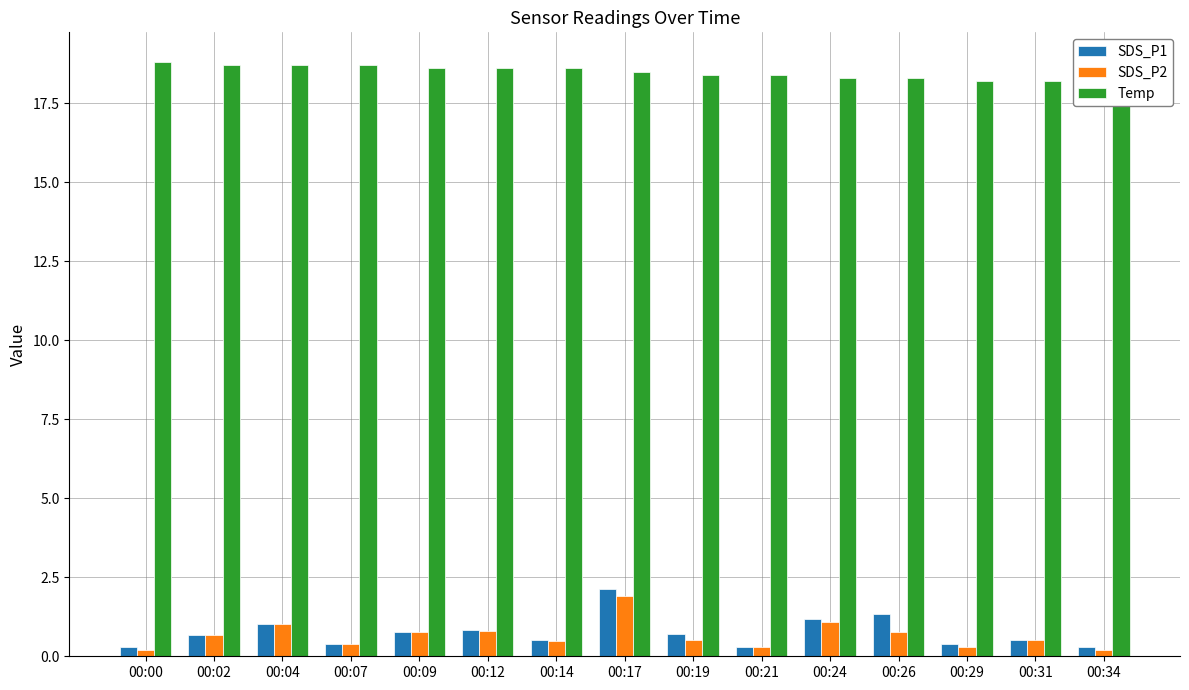

At which label is Temp closest to 18?

00:34